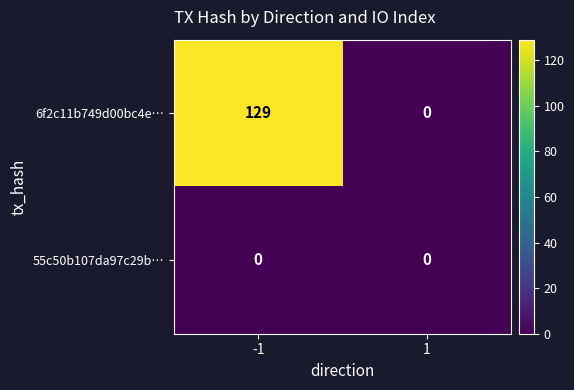

What is the sum of the 6f2c11b749d00bc4e… values at 1 and -1?

129